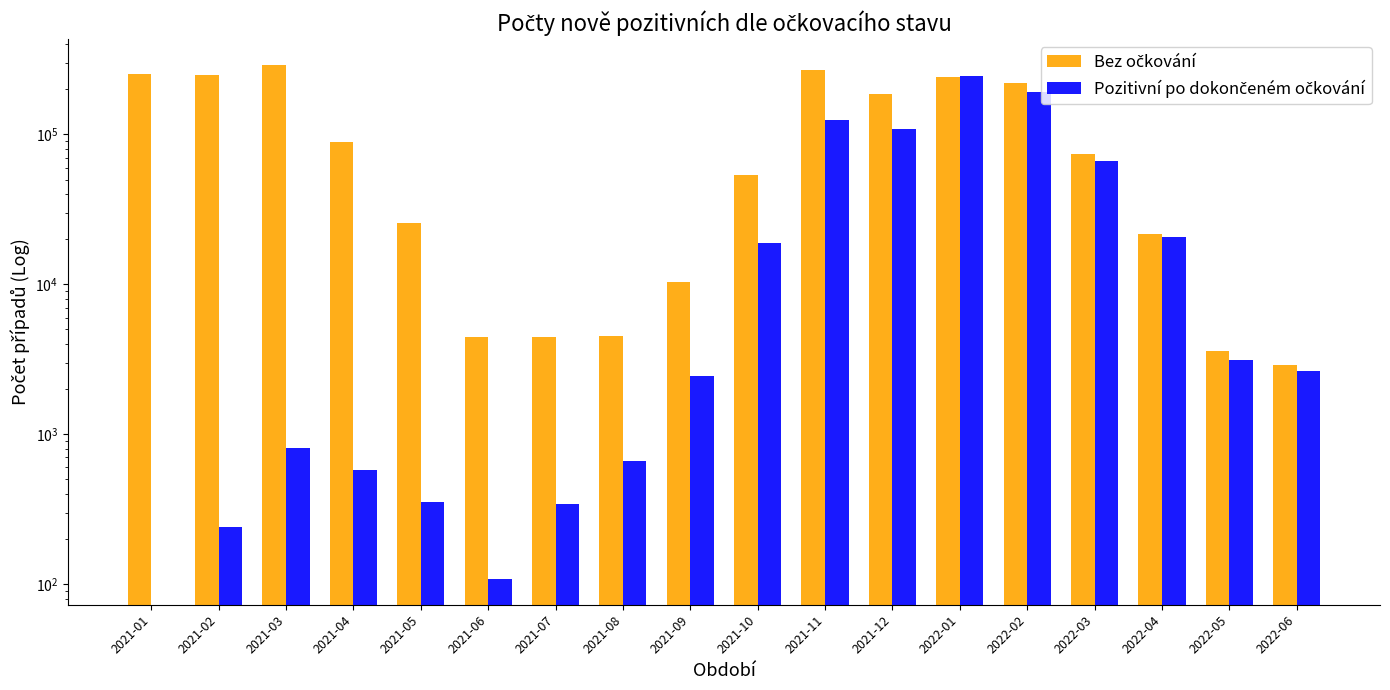

What is the highest value of the Bez očkování series?

291934